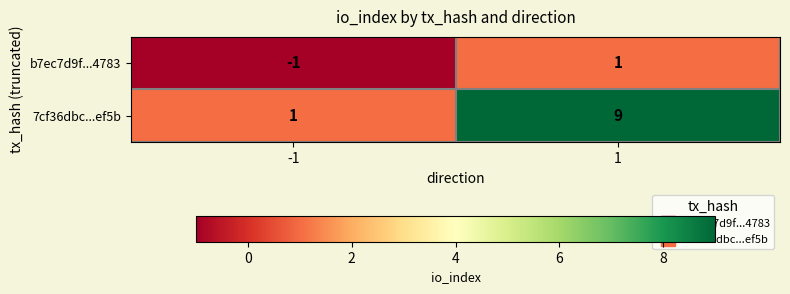

Which series has the largest range (max minus min)?

7cf36dbc...ef5b